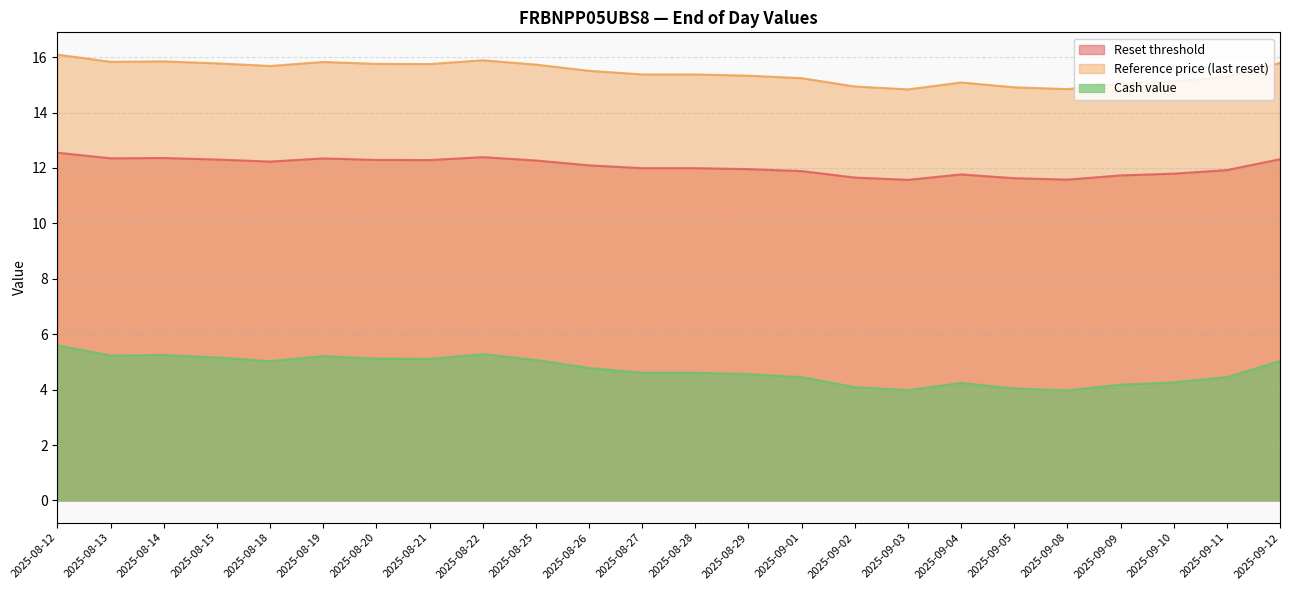

What is the difference between the maximum and minimum values in the Reference price (last reset) series?

1.3